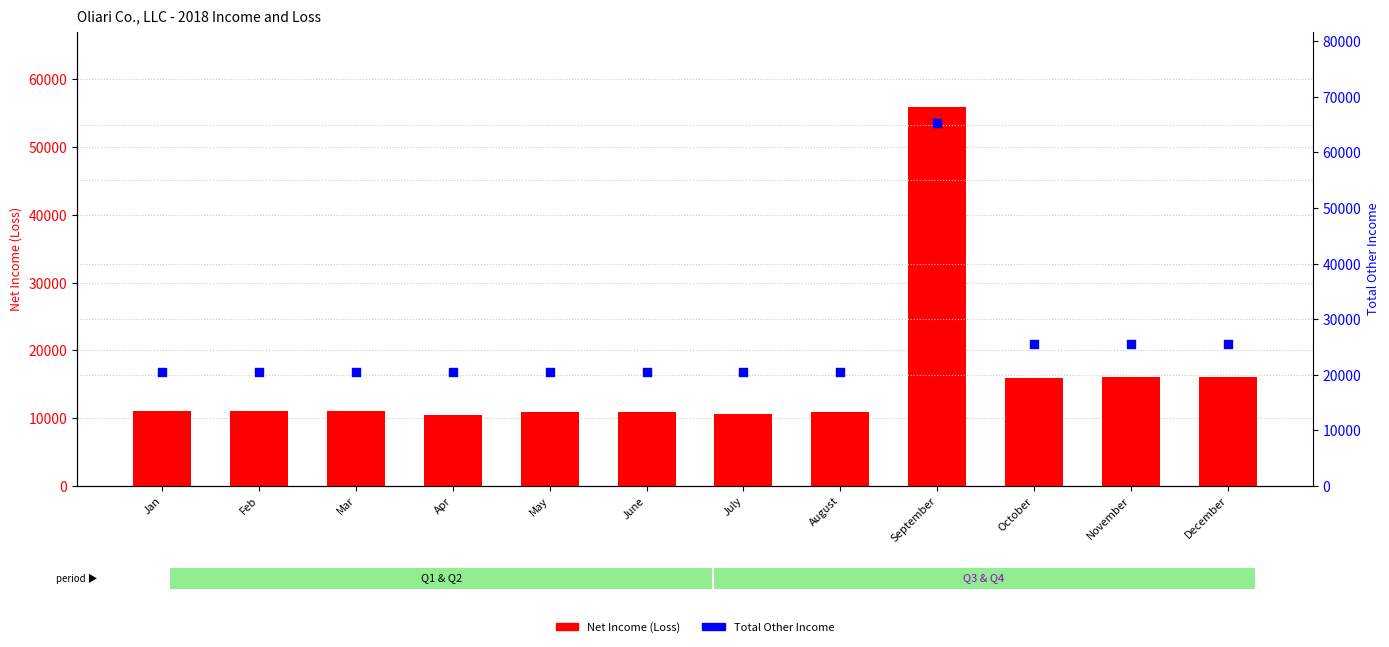

What are all the series names shown in the legend?

Net Income (Loss), Total Other Income